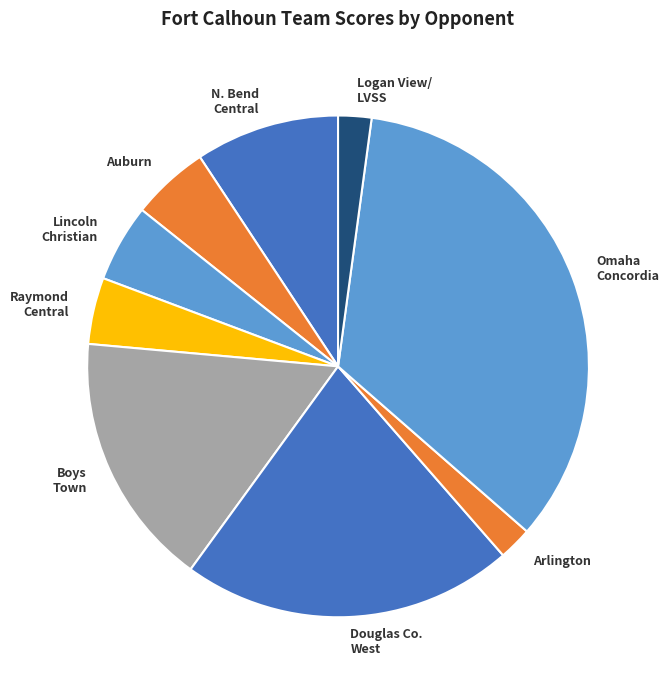

What is the largest slice in the pie chart?

Omaha Concordia